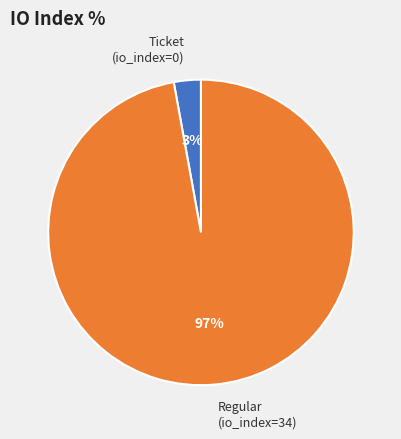

Which has a higher value, Regular (io_index=34) or Ticket (io_index=0)?

Regular (io_index=34)